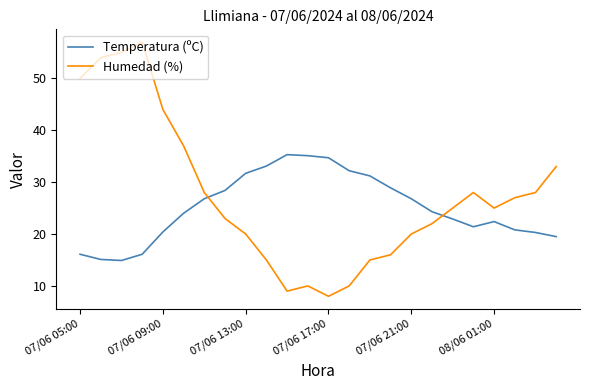

List the series in order of their overall mean, highest first.

Humedad (%), Temperatura (ºC)